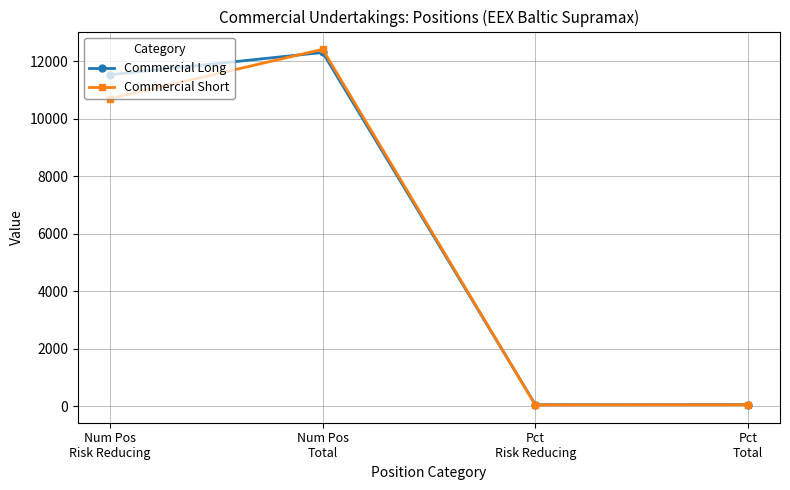

What is the sum of all Commercial Long values?

23943.2